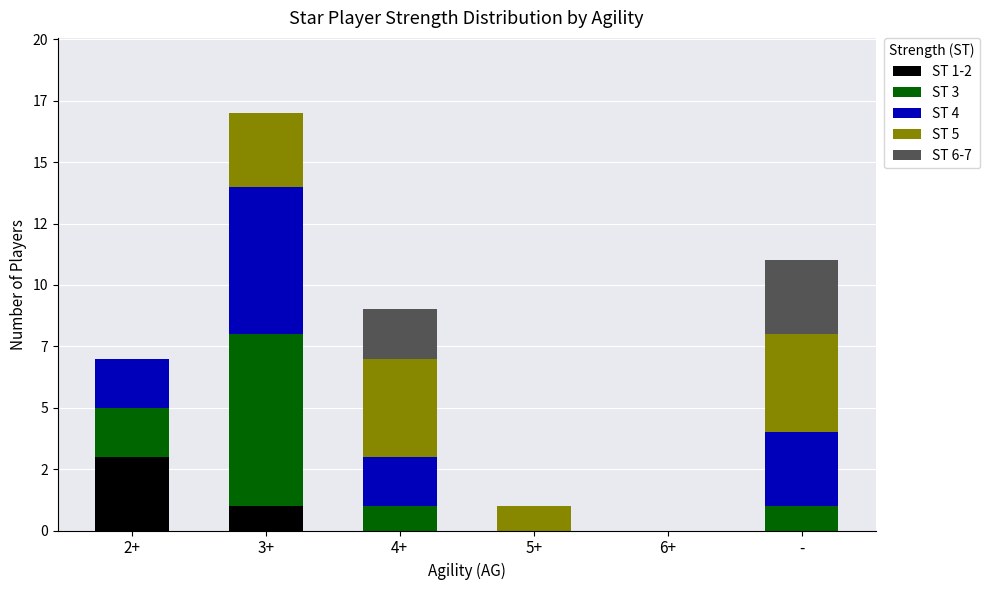

Does the chart contain stacked bars?

Yes